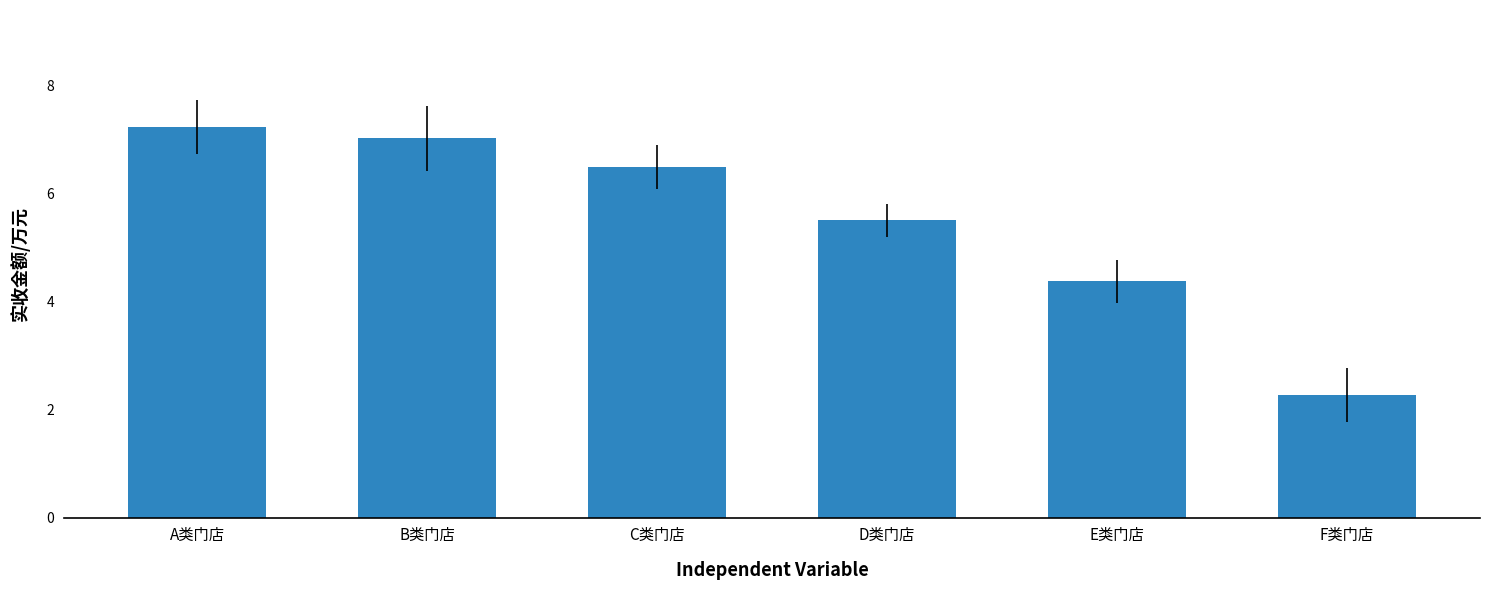

Rank the categories by value from lowest to highest.

F类门店, E类门店, D类门店, C类门店, B类门店, A类门店